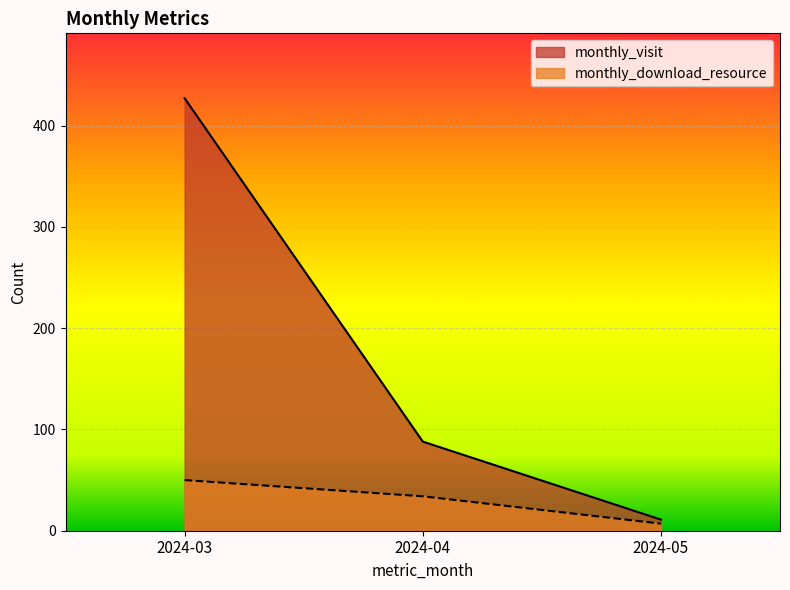

Which series has the largest total across all categories?

monthly_visit